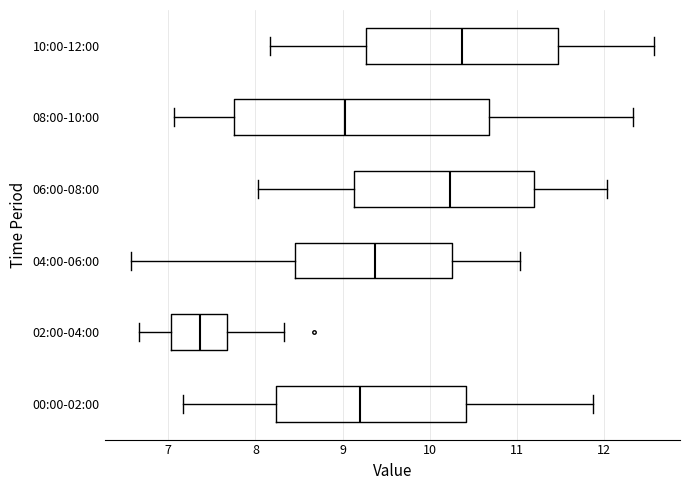

Where is the right edge of the box for 04:00-06:00 on the x-axis? The values are not printed on the chart, so give them approximately, as read against the axis.

10.3